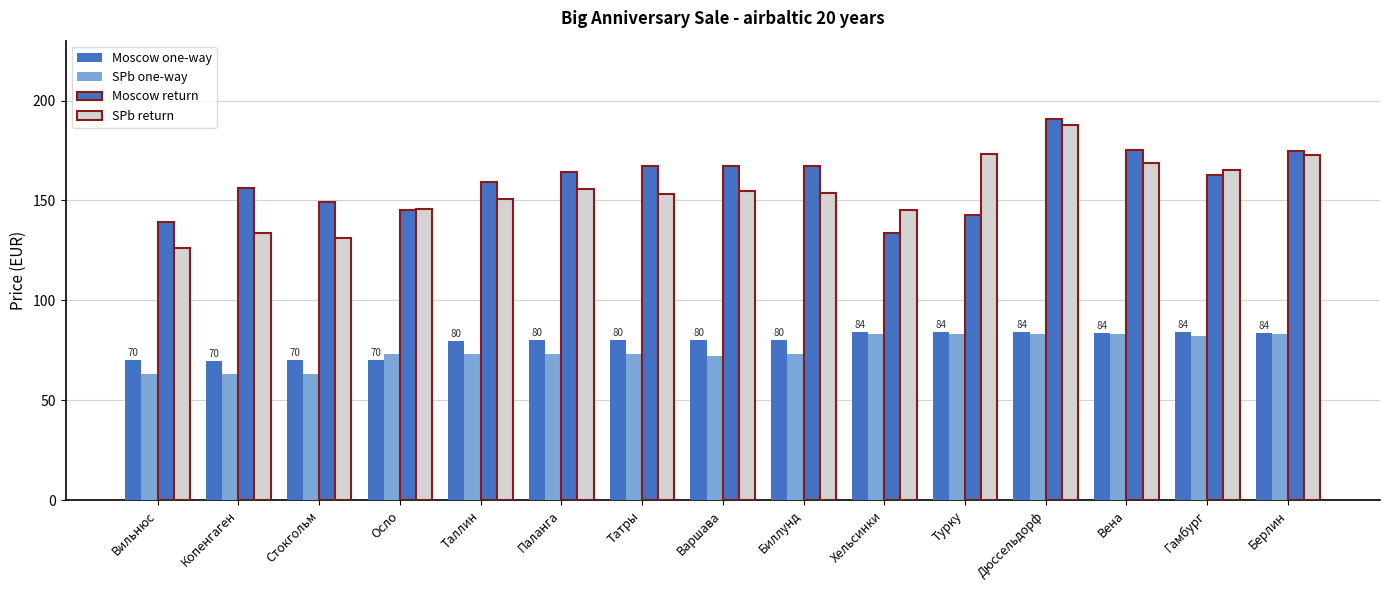

At which label does SPb one-way first exceed 73?

Осло